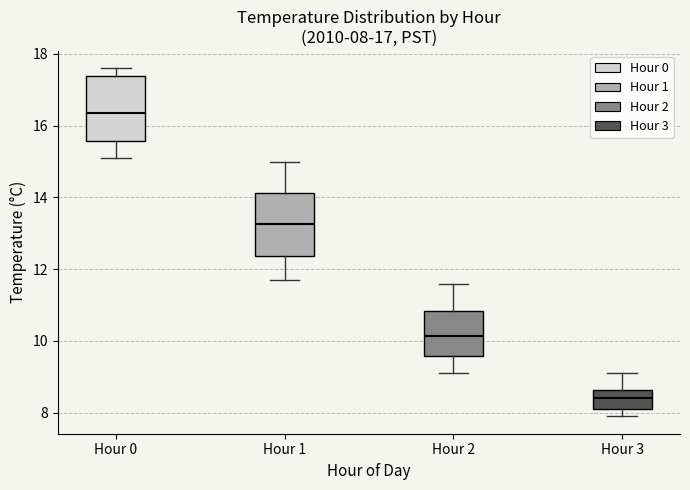

Which box has the highest median line?

Hour 0